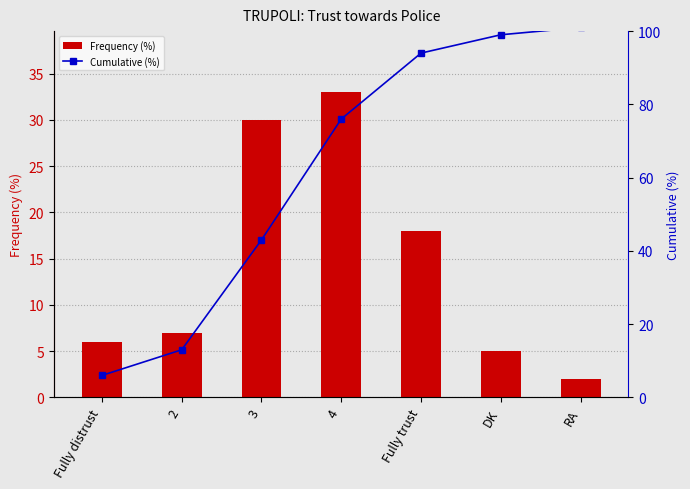

Between Fully trust and 2, which is larger?

Fully trust